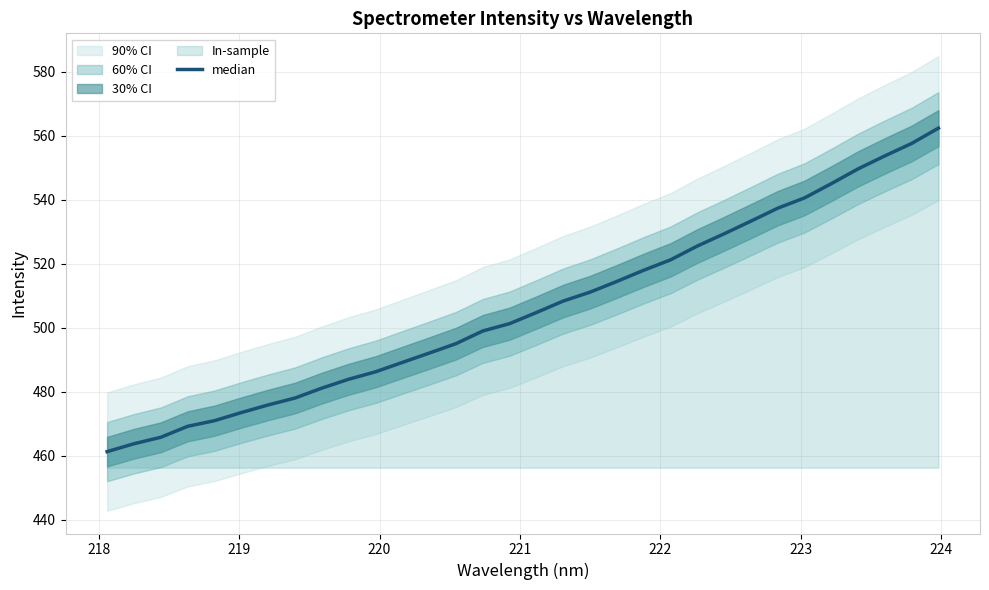

The value at 16 is 291.1. True or false?

False